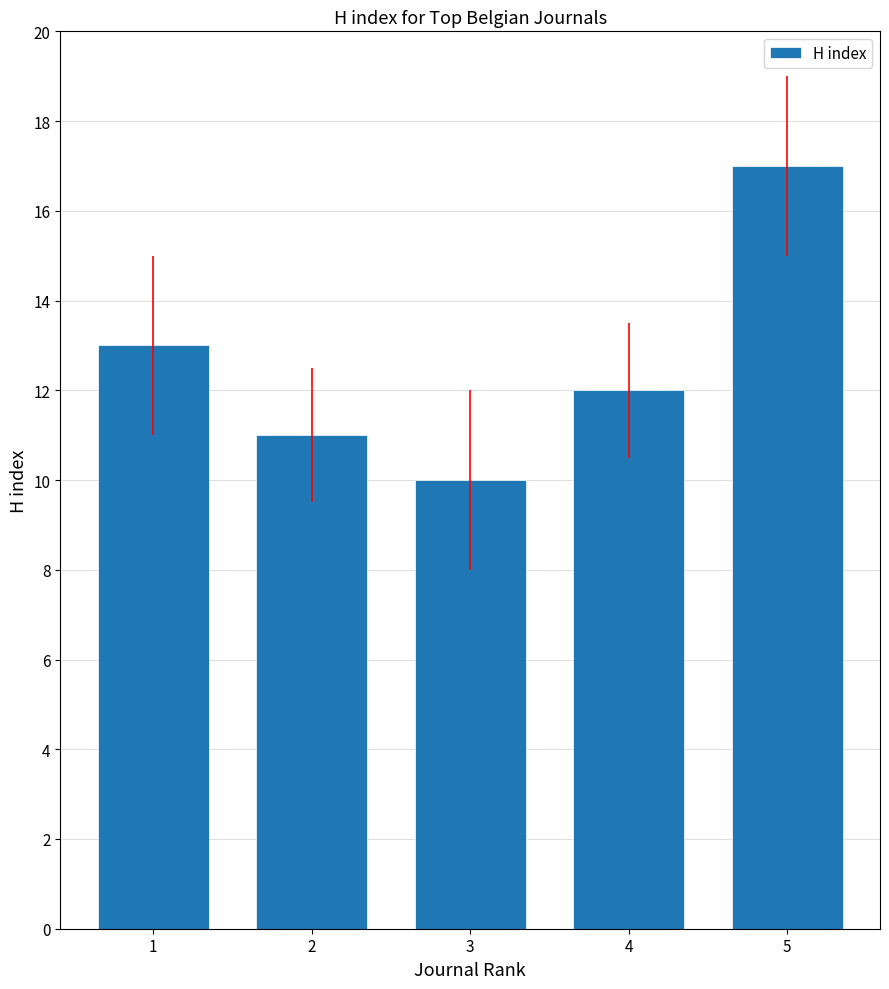

Count the number of data series in this chart.

1